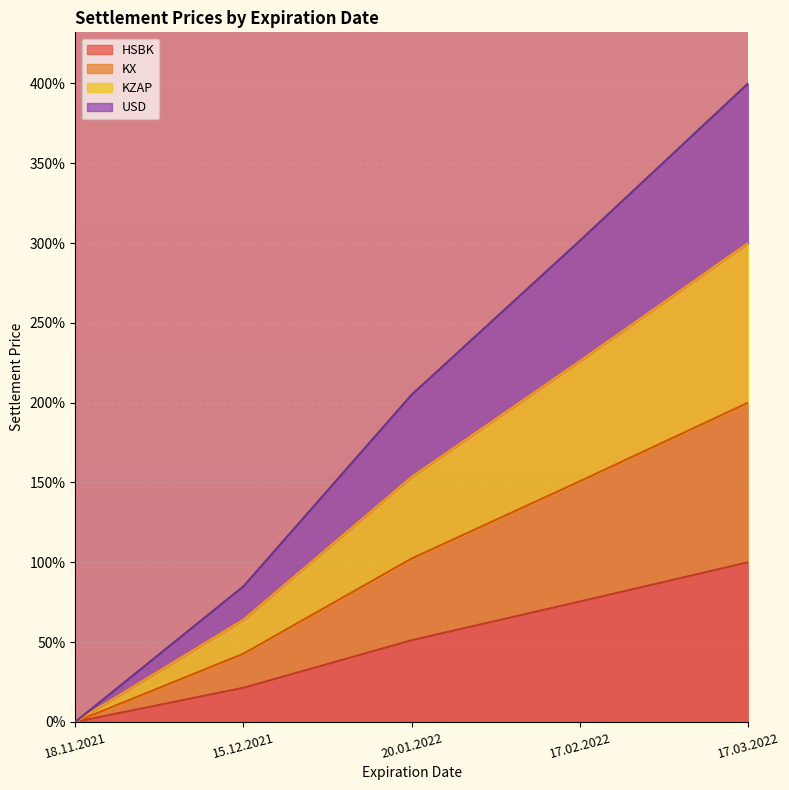

True or false: HSBK has more than 2 points higher than both neighbors.

False